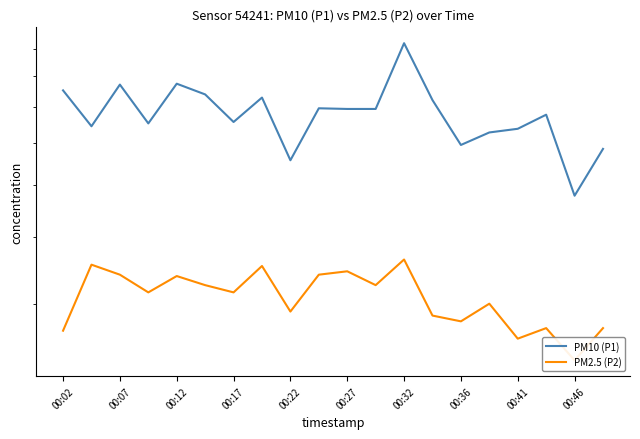

Which series has the largest total across all categories?

PM10 (P1)